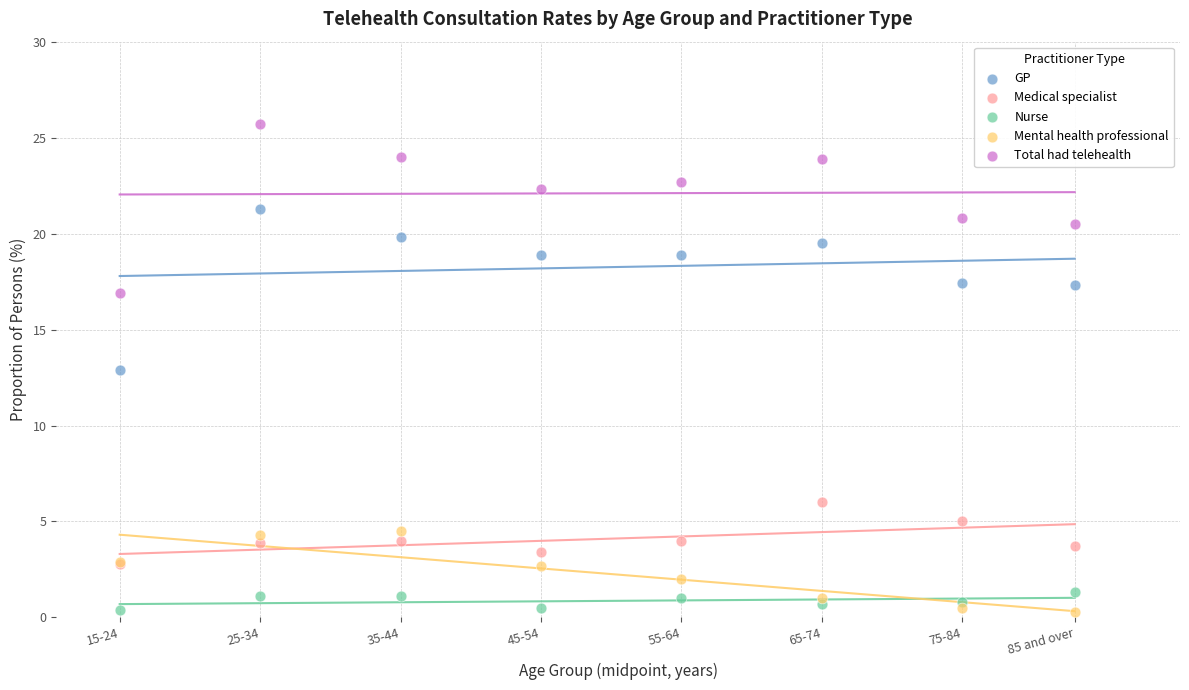

Which series contains the highest Y value?

Total had telehealth